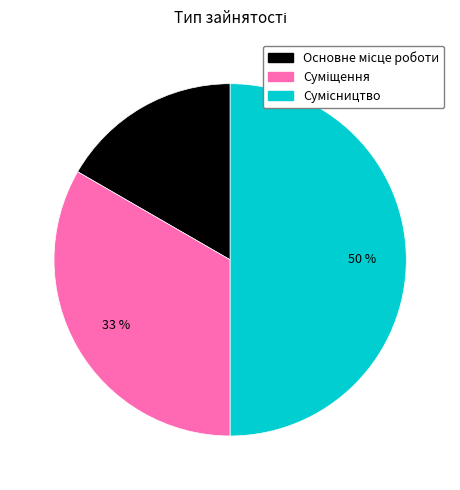

To the nearest percent, what is the average slice percentage?

33%